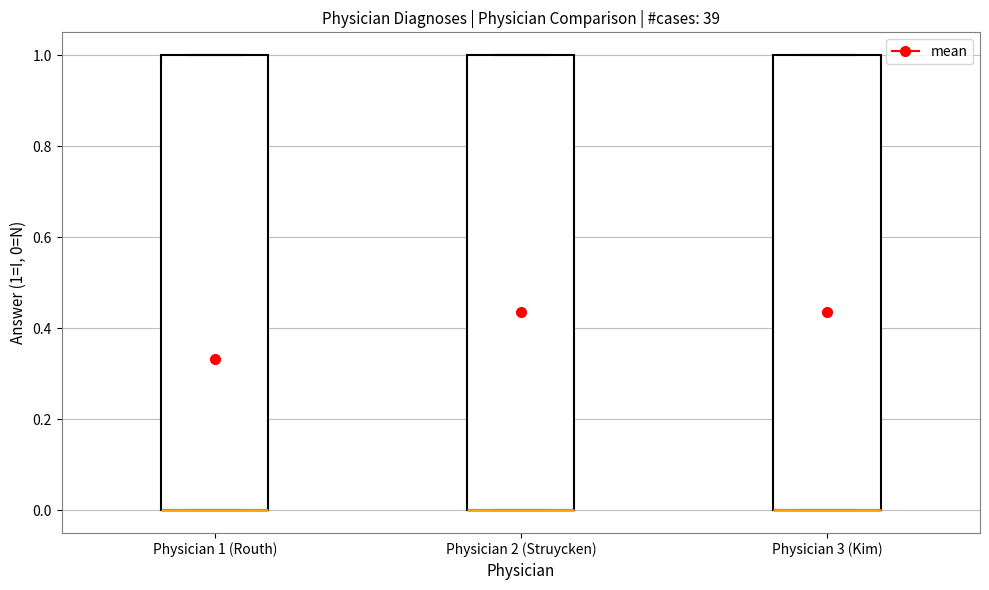

Reading left to right, read every box against the y-axis: the position of its median line, the range the box covers, and the ends of its whiskers. The values are not printed on the chart, so give them approximately, as read against the axis.

Physician 1 (Routh): median 0 (drawn on the box's lower edge), box 0 to 1, whiskers 0 to 1
Physician 2 (Struycken): median 0 (drawn on the box's lower edge), box 0 to 1, whiskers 0 to 1
Physician 3 (Kim): median 0 (drawn on the box's lower edge), box 0 to 1, whiskers 0 to 1